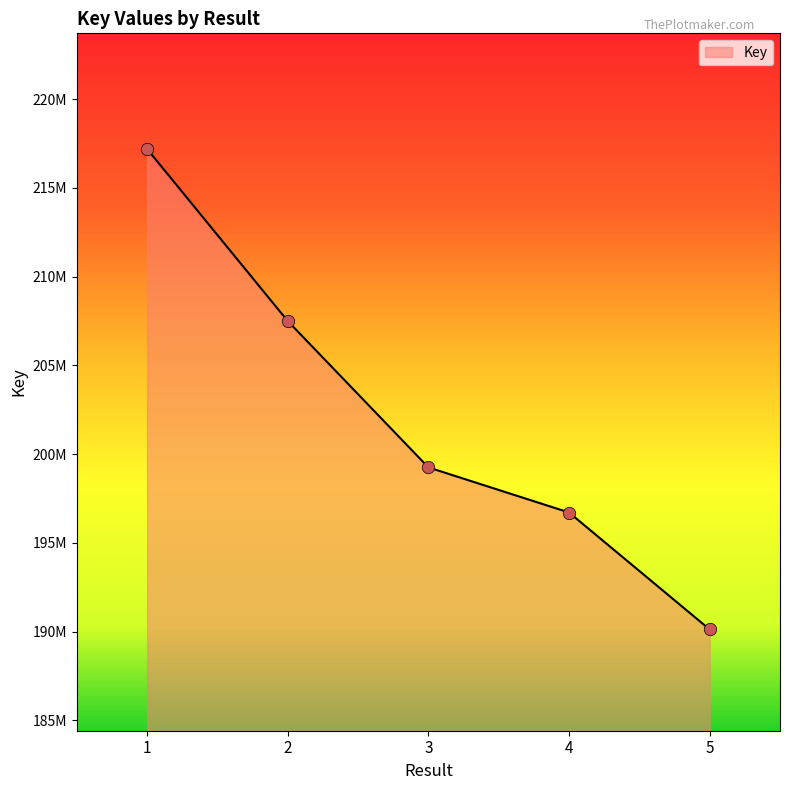

What is the ratio of the value at 3 to the value at 1?

0.9